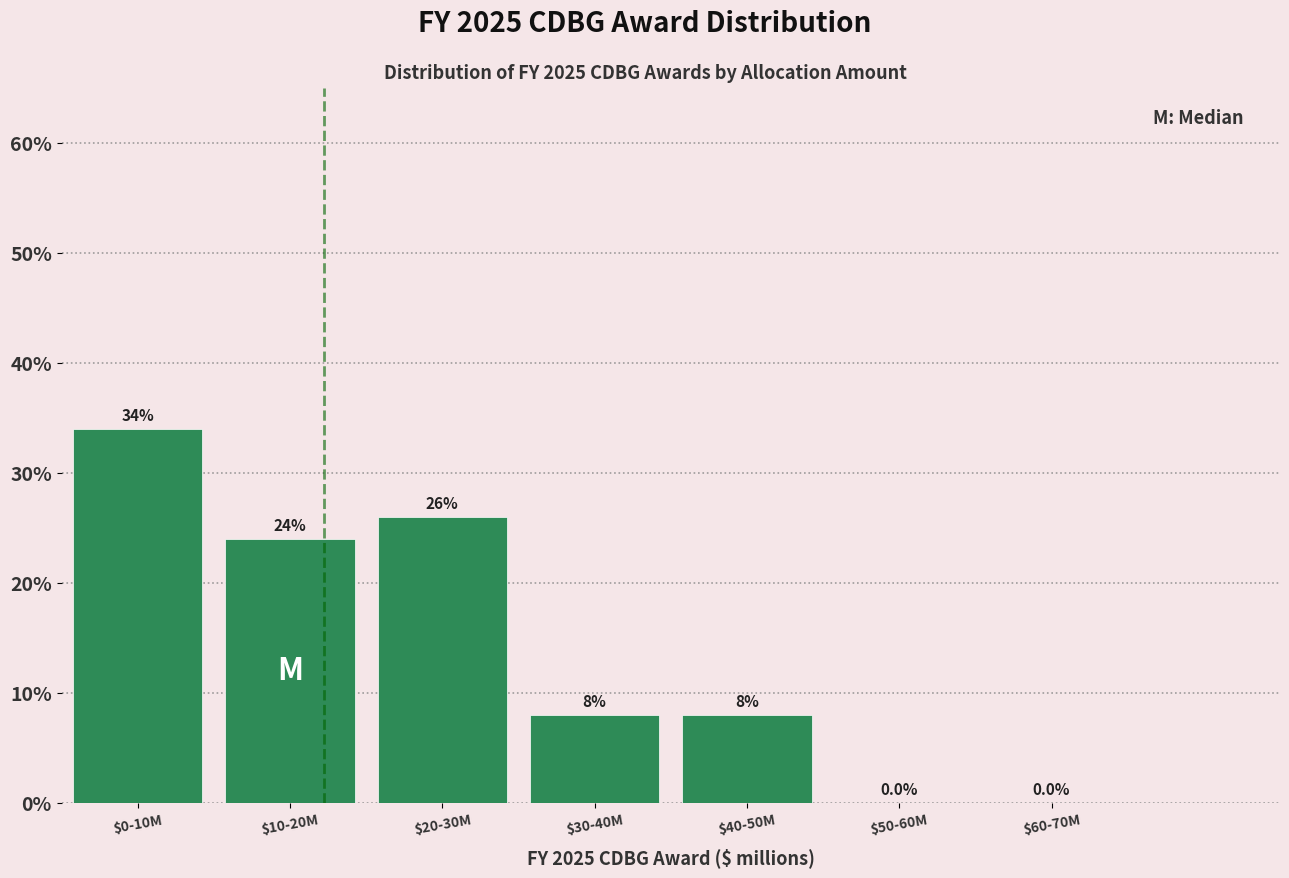

Which category has the highest value across all series?

$0-10M